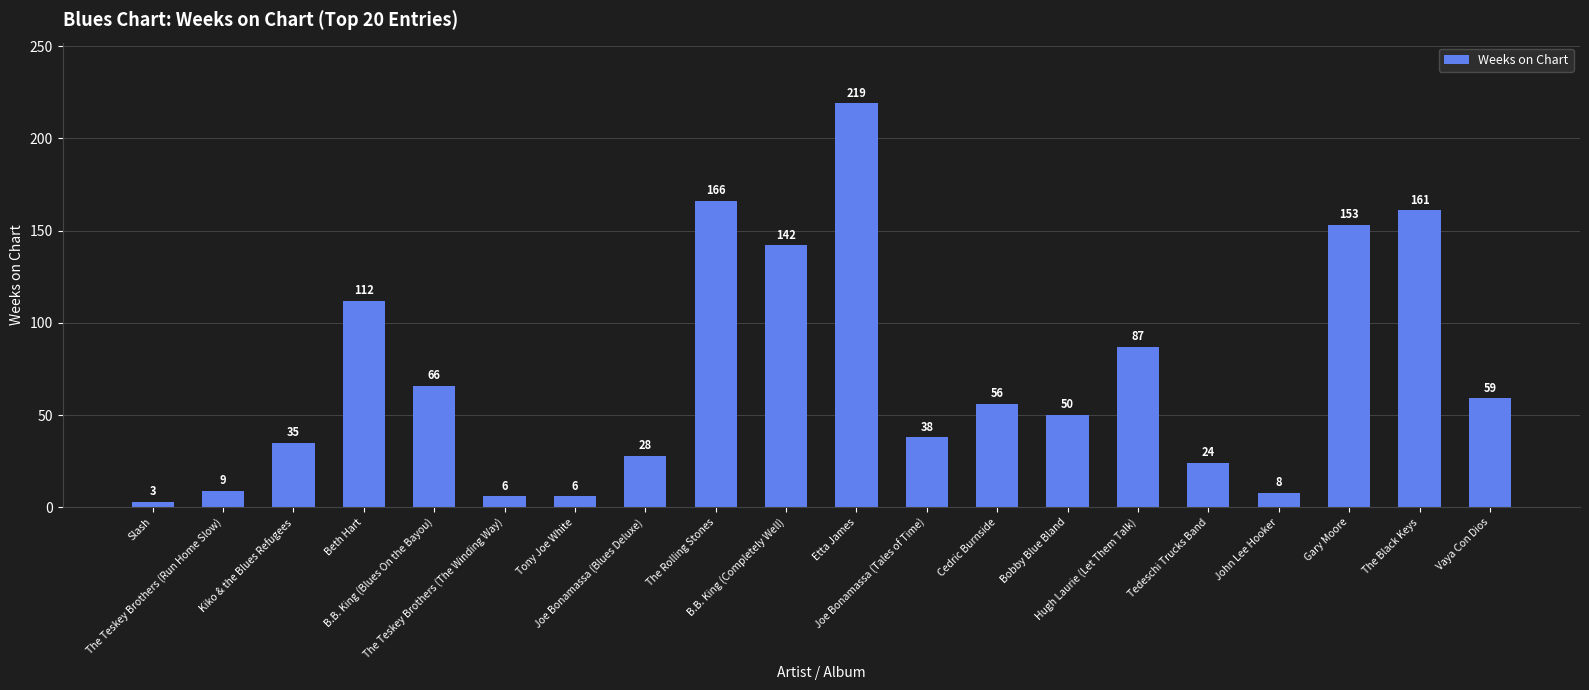

What is the ratio of the value at Bobby Blue Bland to the value at The Teskey Brothers (The Winding Way)?

8.3